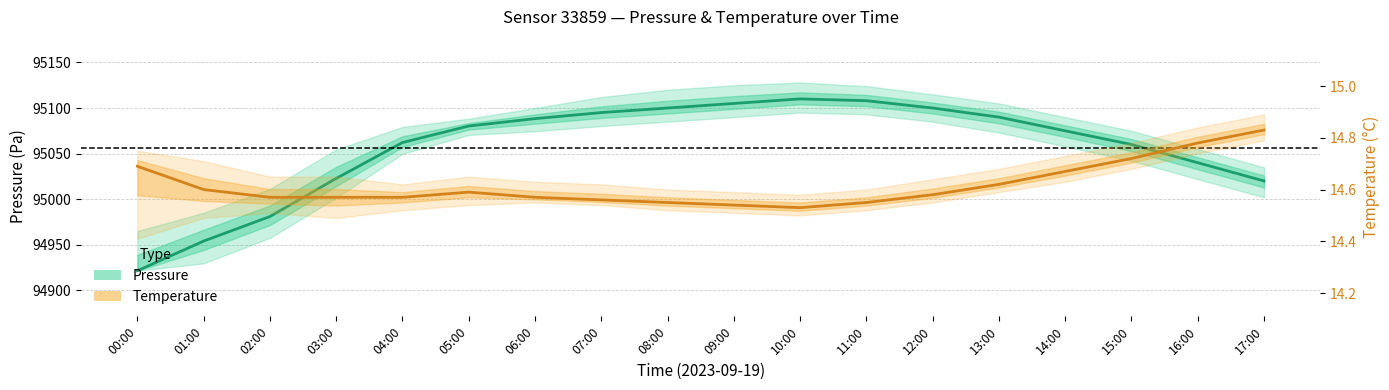

Count the Temperature (°C) values in the range 14 to 15.

18